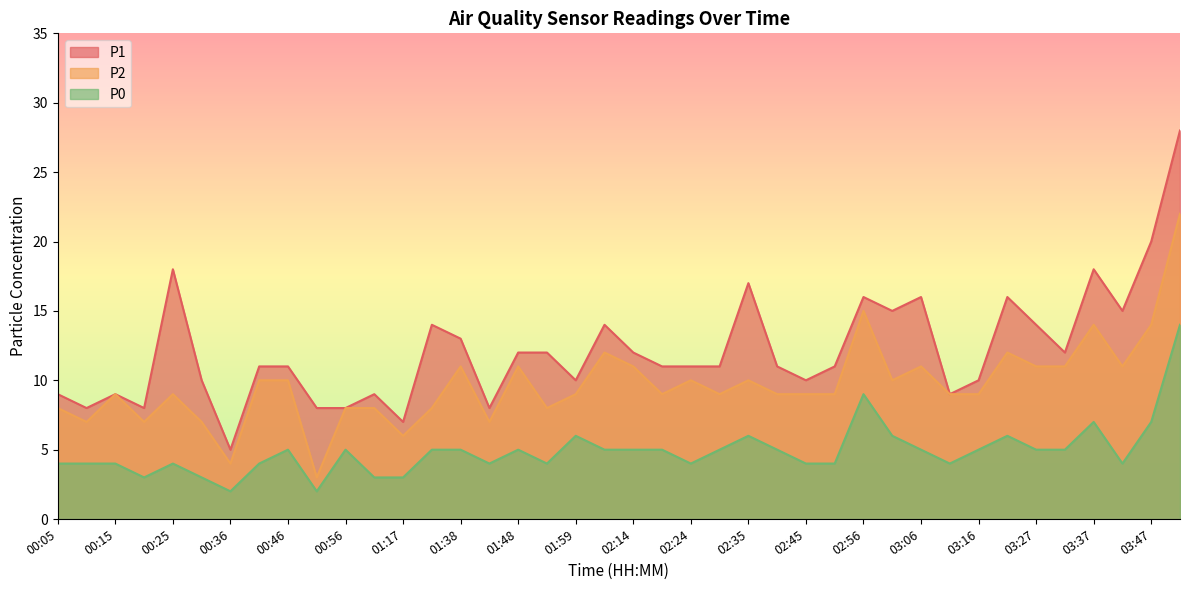

What is the spread (max minus min) of values at 00:36?

3